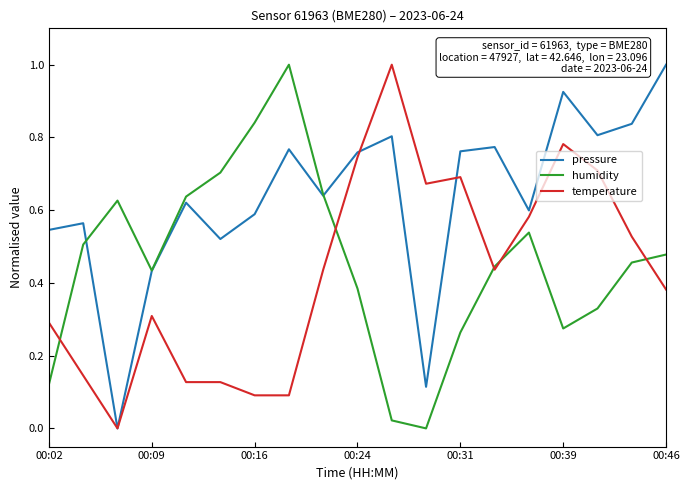

What is the highest value of the humidity series?

1.0